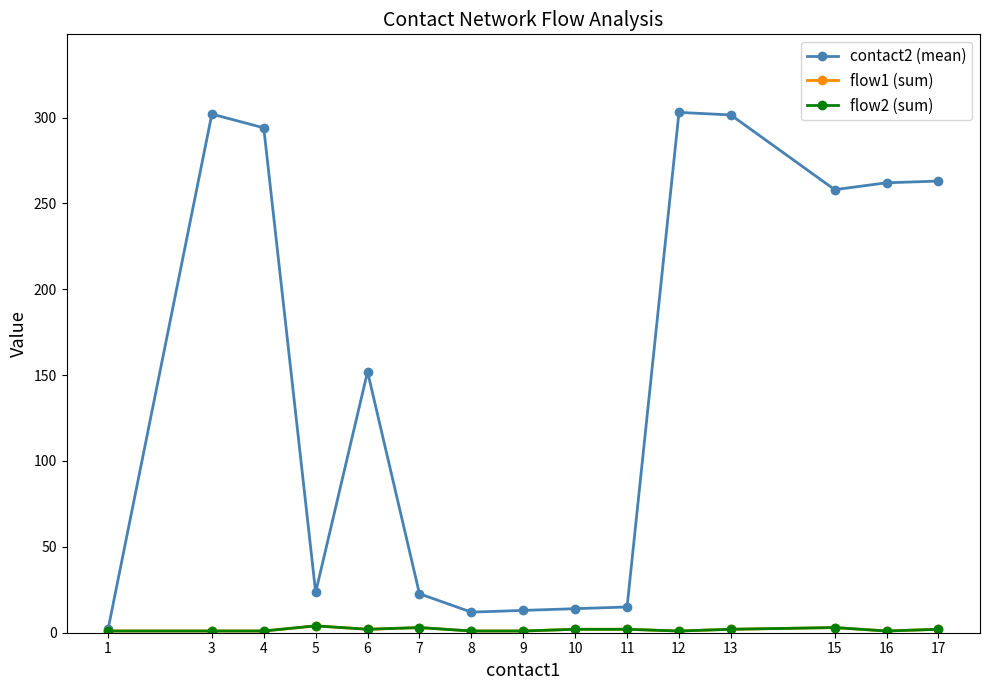

What is the difference between the second highest and second lowest values in the flow2 (sum) series?

2.0